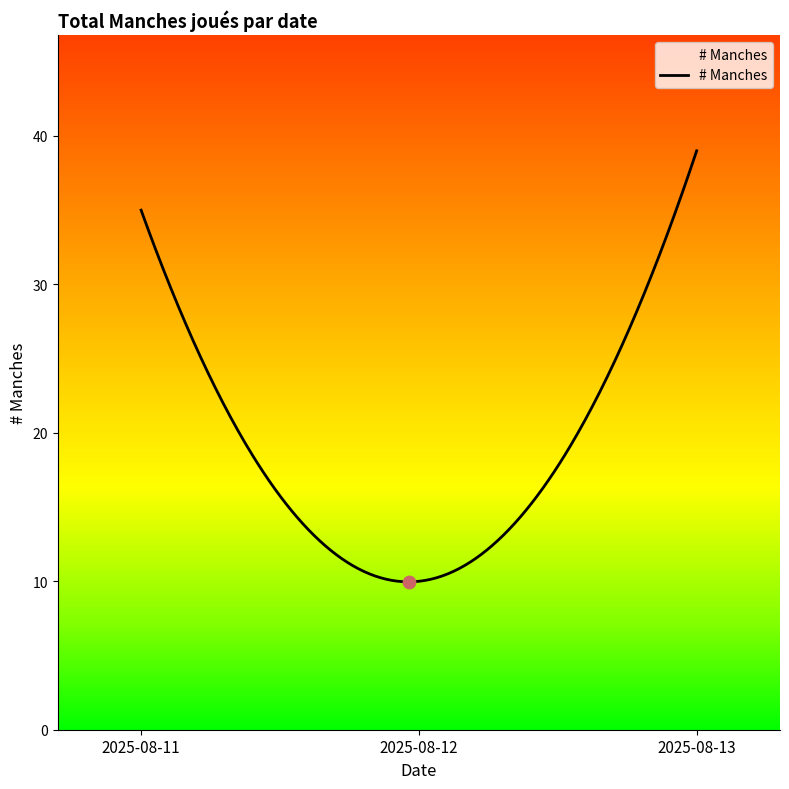

What is the maximum value shown in the chart?

39.0